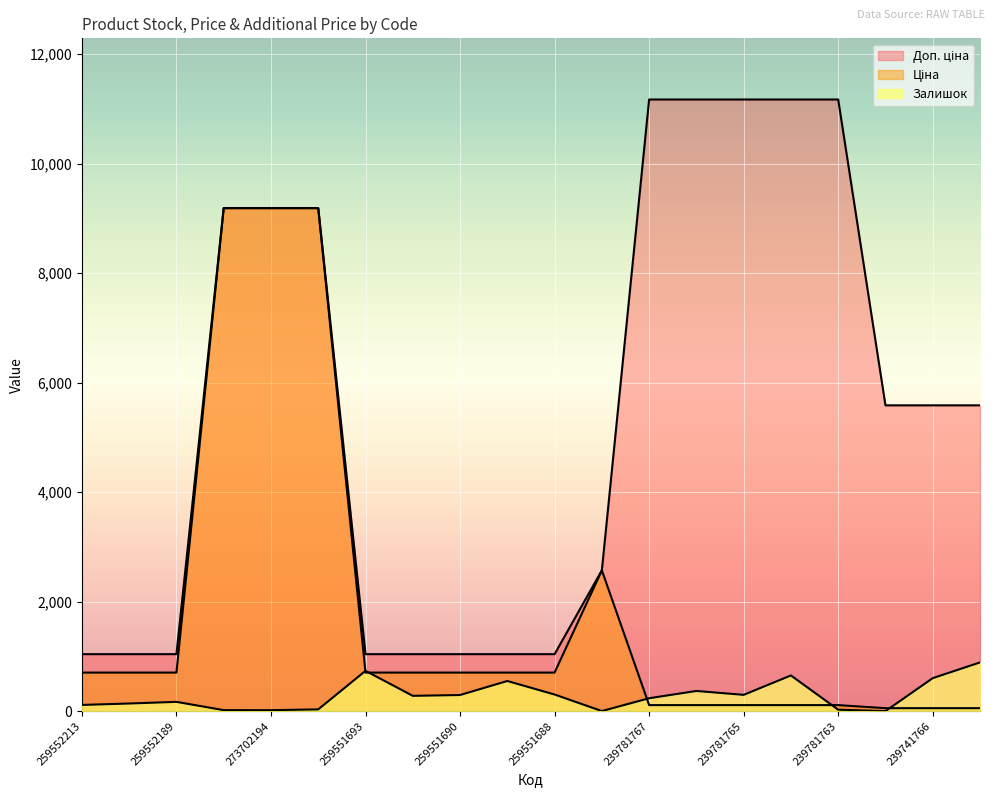

The Доп. ціна series shows 11169.0 at 239781763. True or false?

True